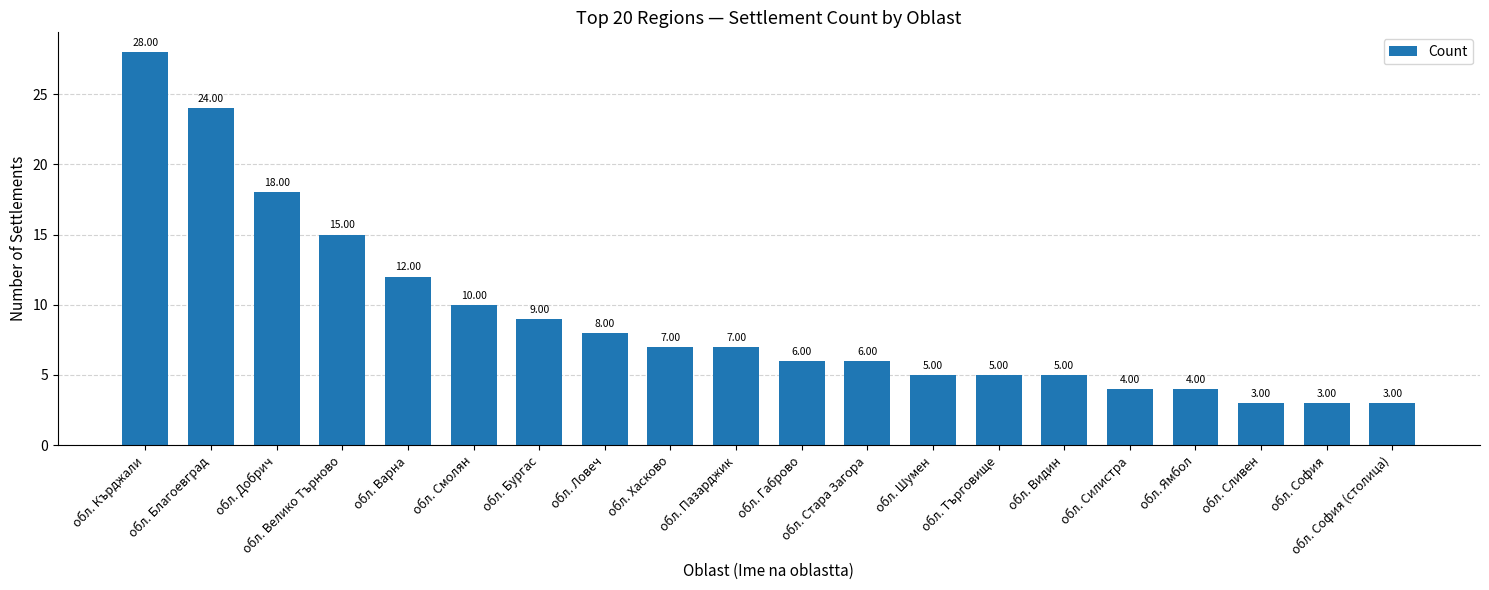

What is the difference between the second highest and second lowest values?

21